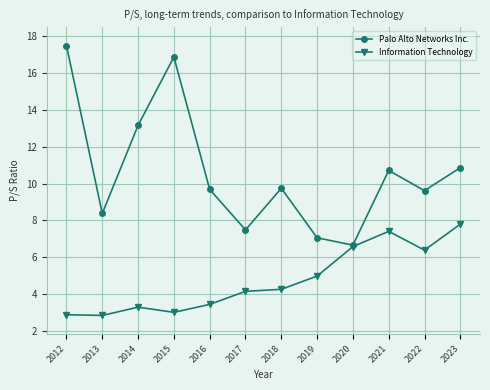

What is the value of the Palo Alto Networks Inc. point at the 2nd from the left?

8.4